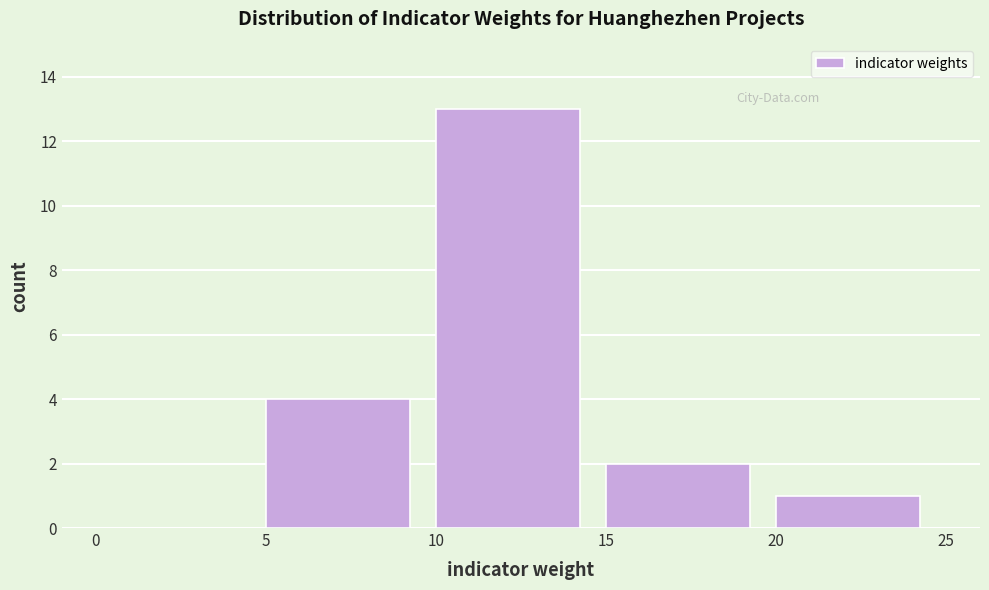

Which range on the x-axis has the tallest bar?

10 to 15